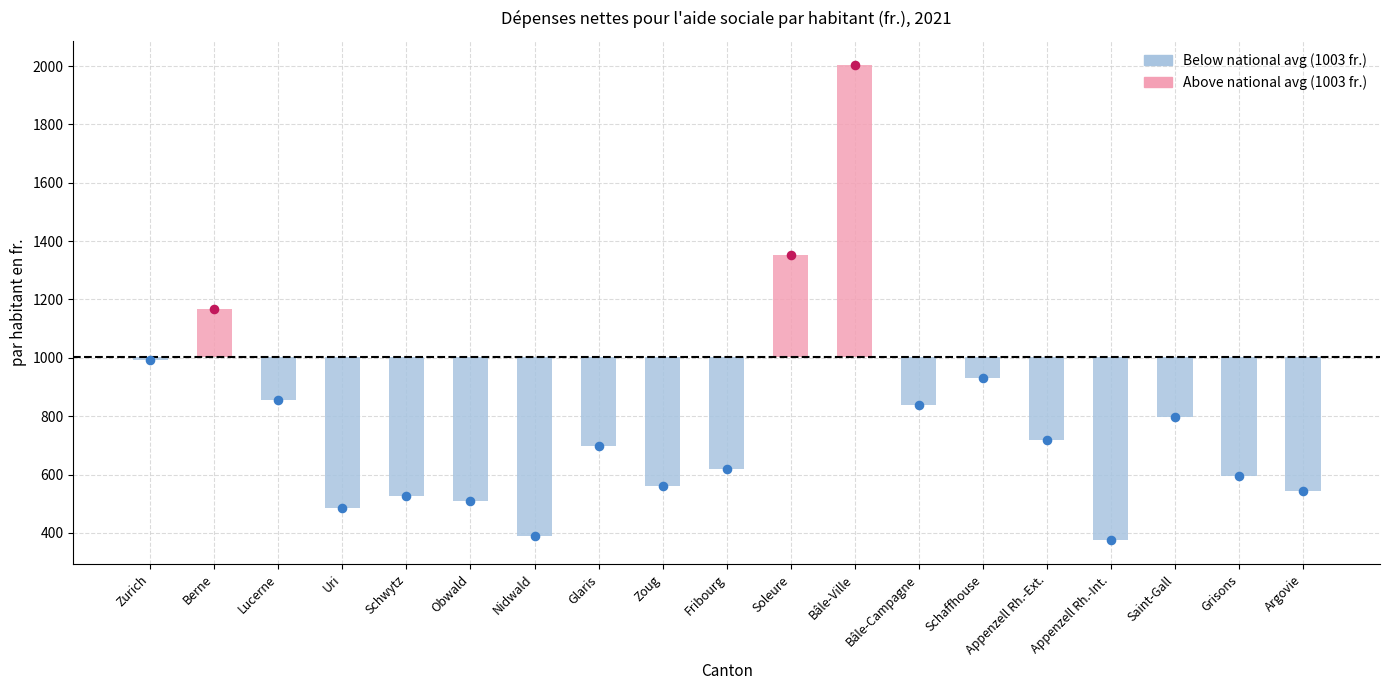

Which has a higher value, Uri or Bâle-Ville?

Bâle-Ville